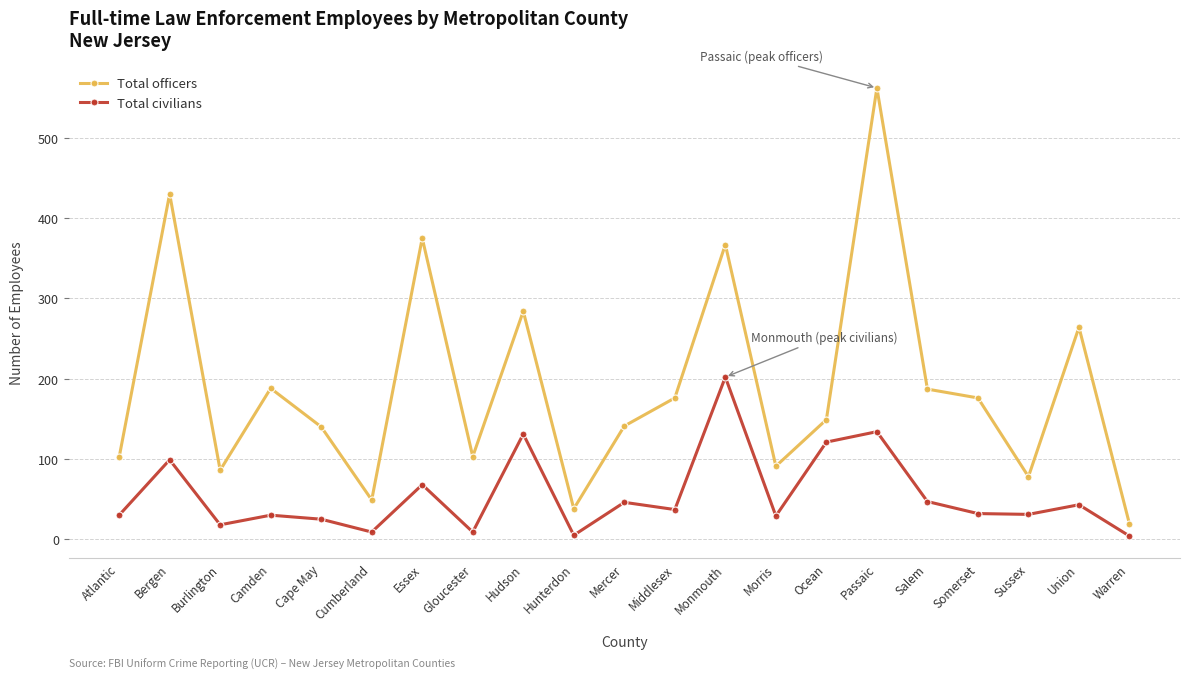

Is the value of Total civilians at Ocean greater than the value of Total officers at Ocean?

No